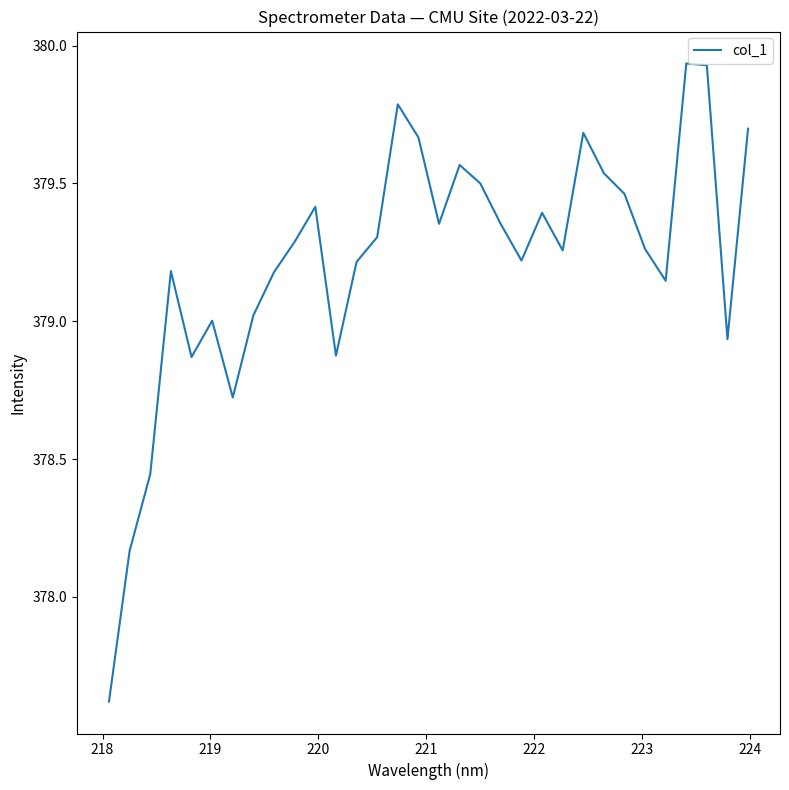

What is the smallest value displayed?

377.6